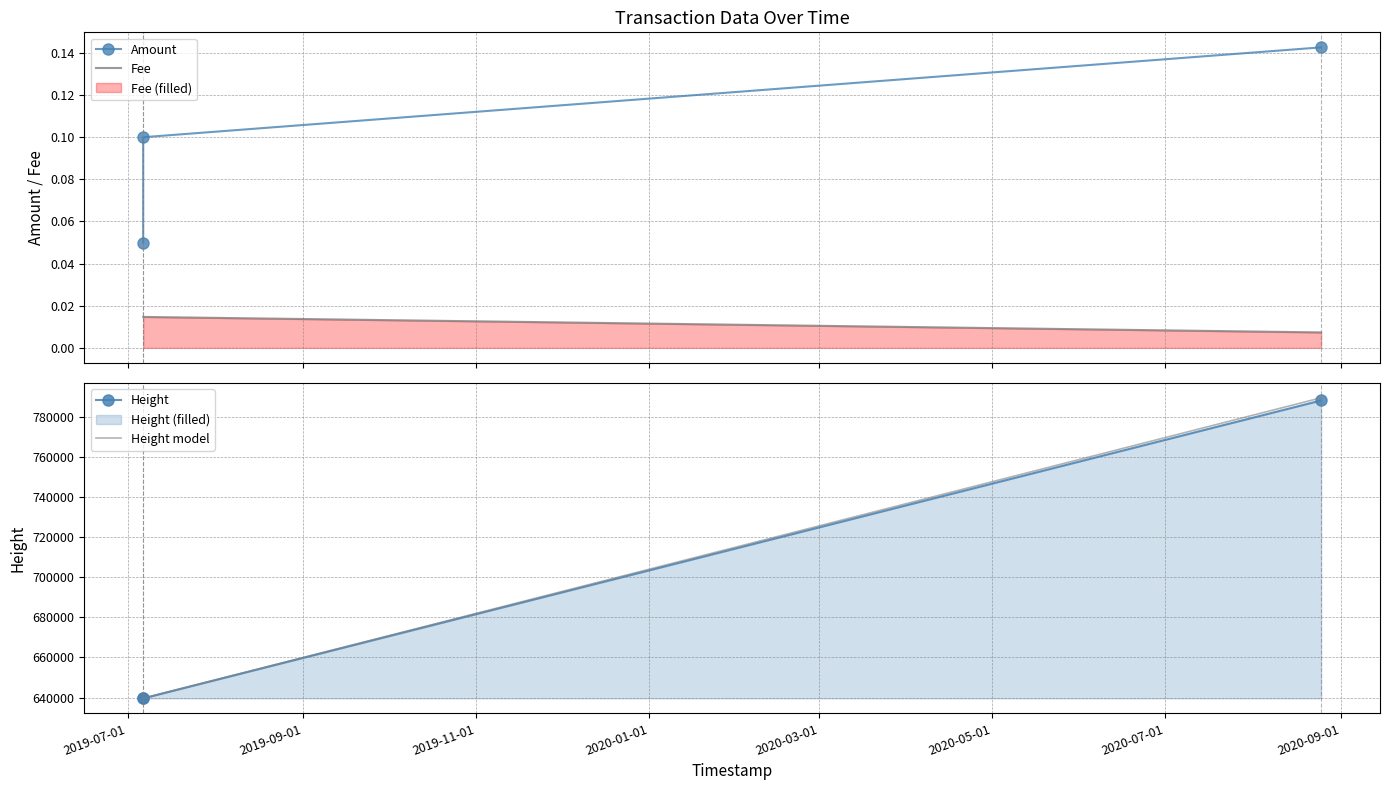

The value of Fee at 2019-11-01 is 0.0. True or false?

True